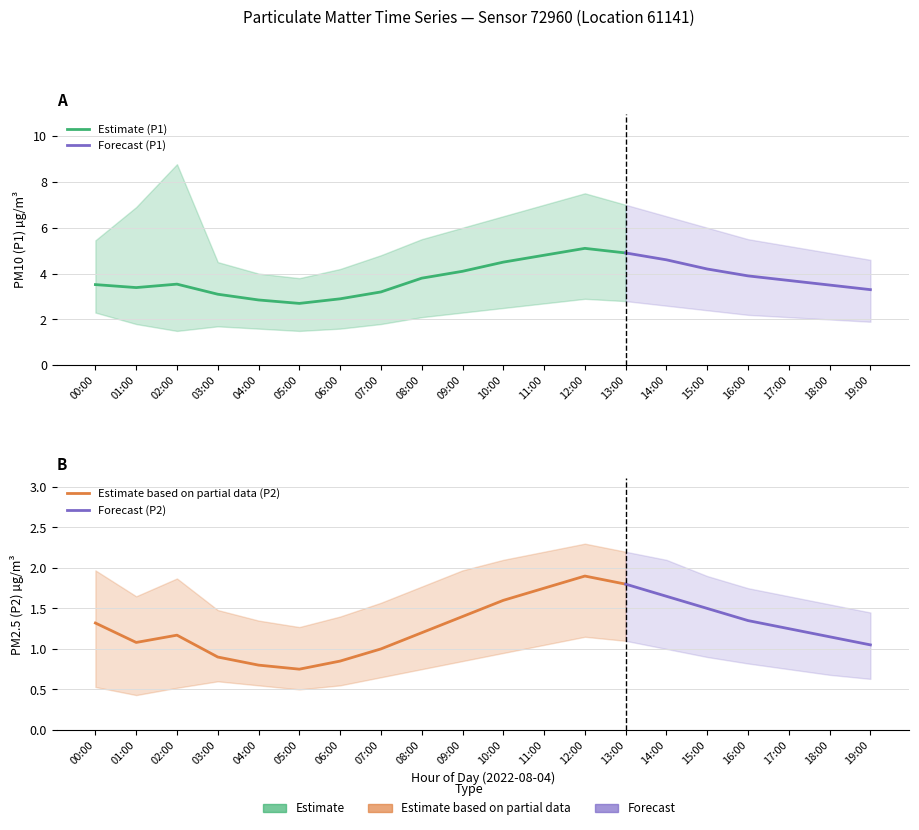

What is the difference between the P1_lower values at 19:00 and 16:00?

0.3